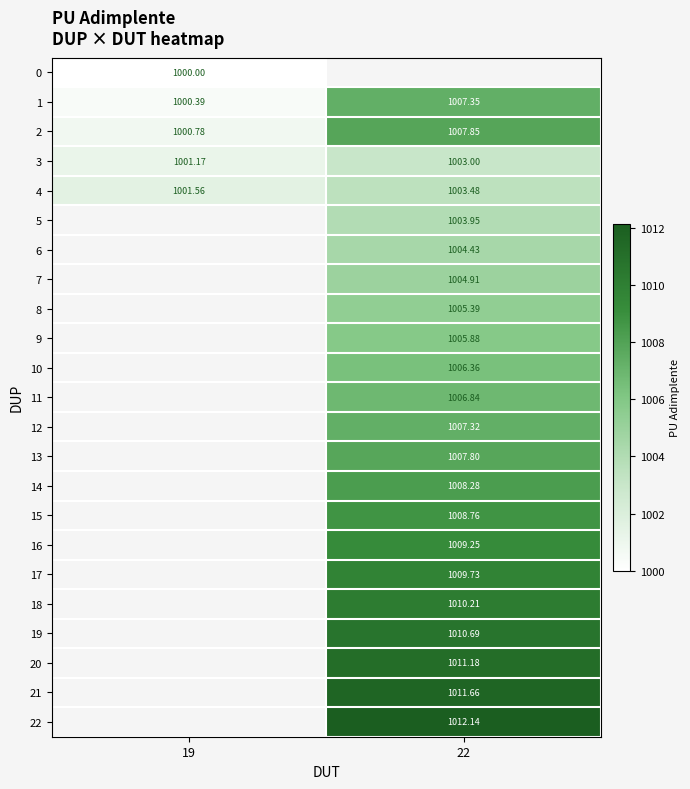

Which label corresponds to the largest value in the chart?

22